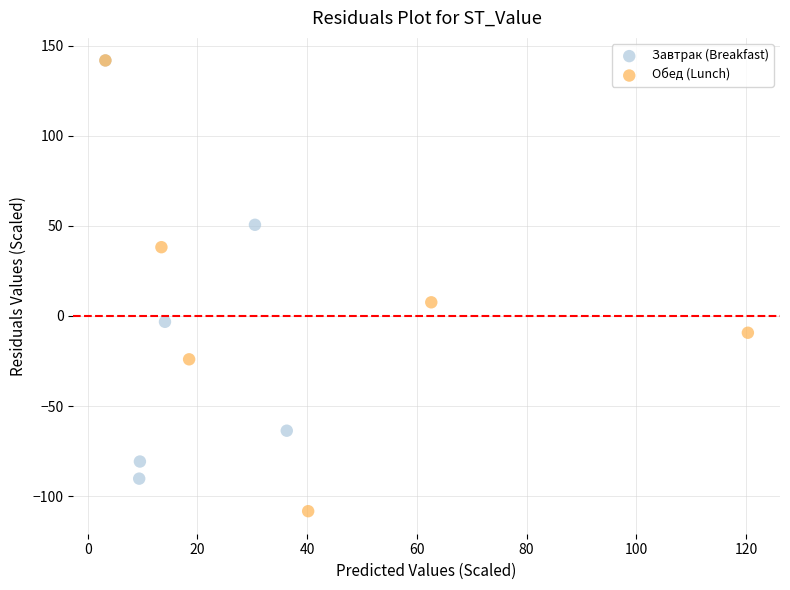

Which series contains the lowest Y value?

Обед (Lunch)